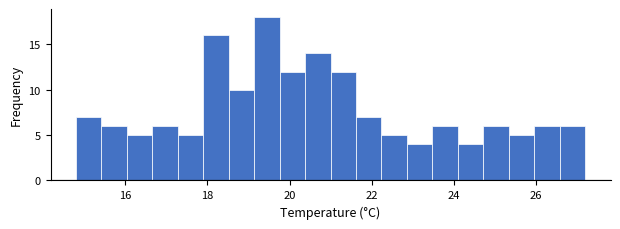

Around what value on the x-axis is the tallest bar? Give the approximate position of its centre, as read against the axis.

19.4